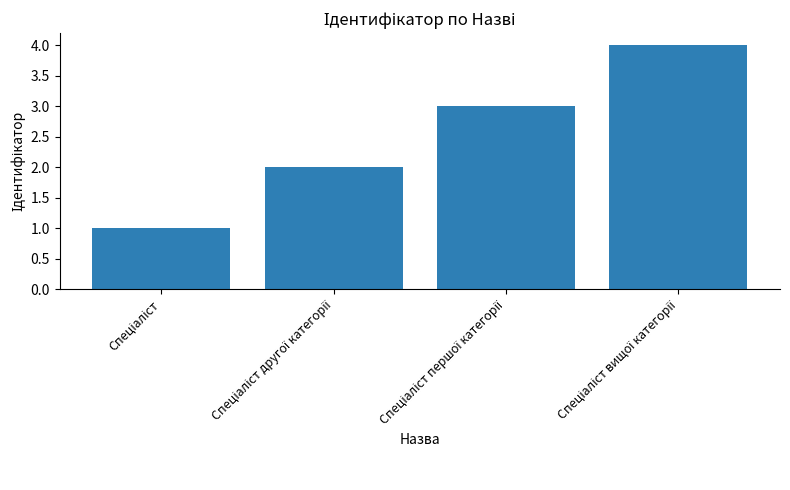

What is the greatest value displayed?

4